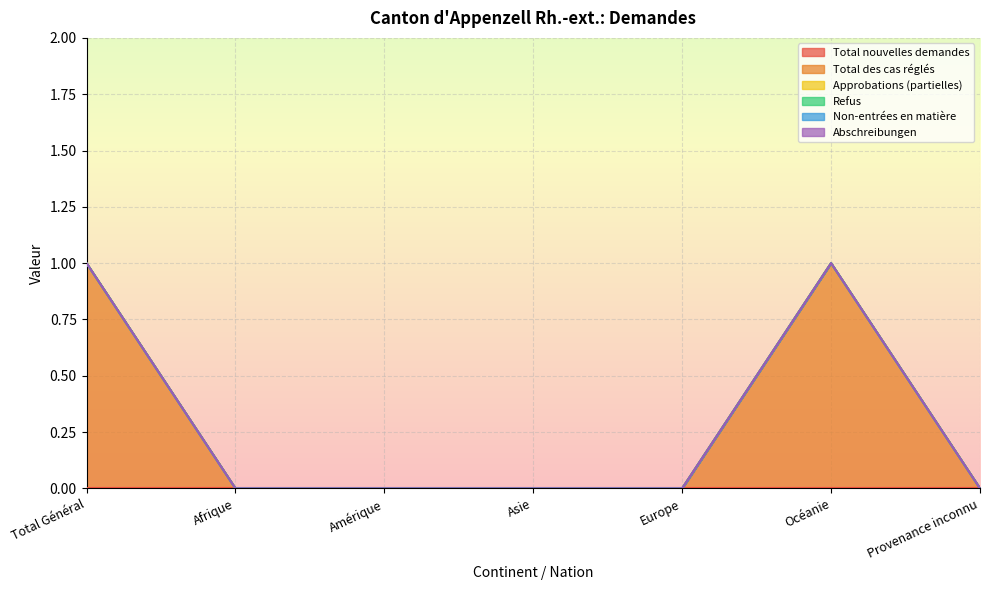

What is the difference between the highest and lowest values at Total Général?

1